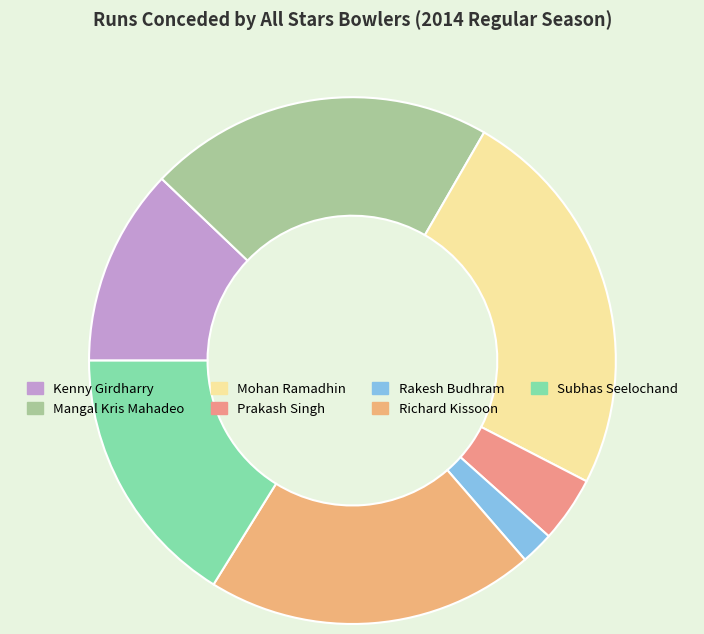

To the nearest percent, what is the difference between the Kenny Girdharry and Richard Kissoon slice percentages?

8%